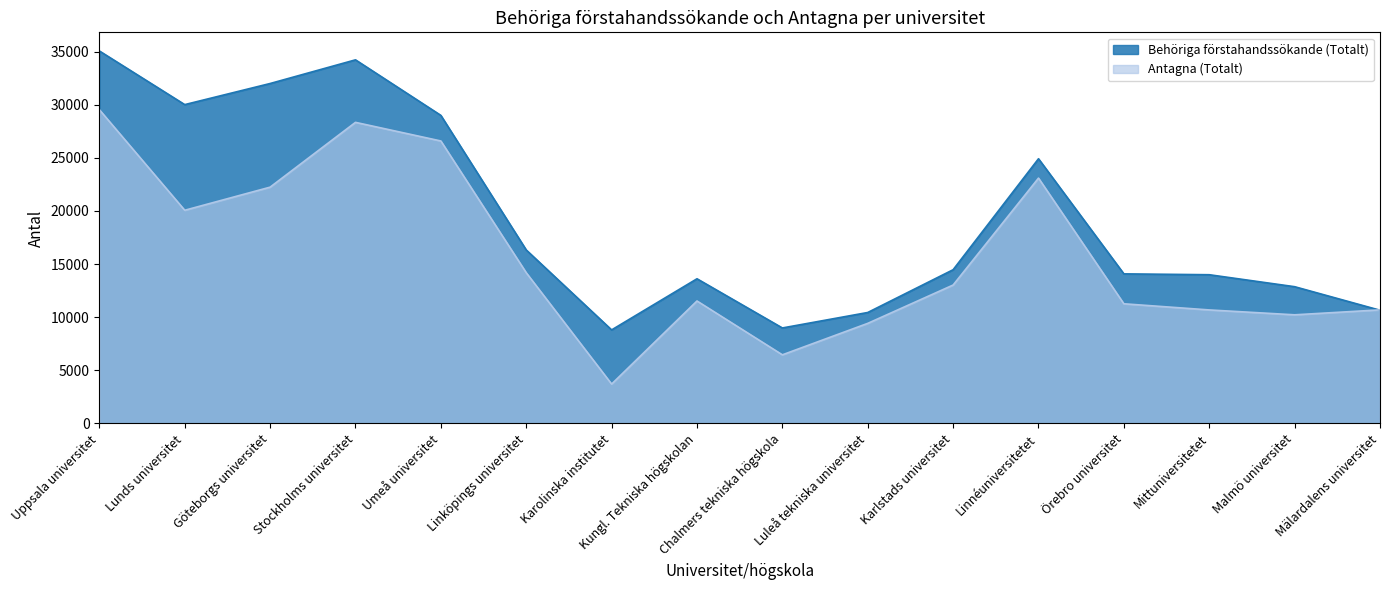

True or false: Behöriga förstahandssökande (Totalt) and Antagna (Totalt) cross at least once.

True